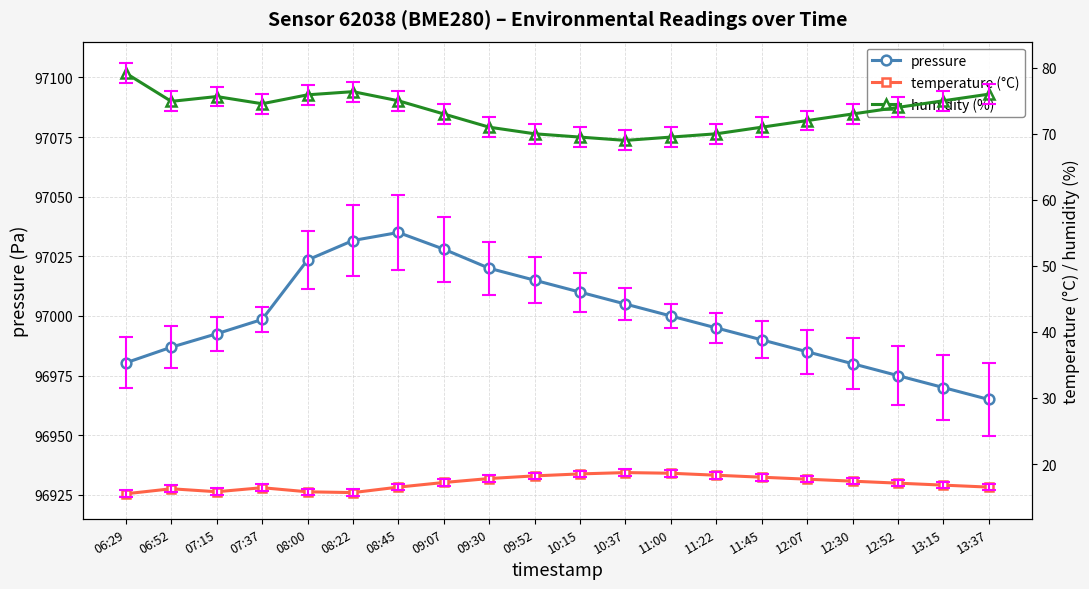

True or false: temperature (°C) and humidity (%) cross at least once.

False